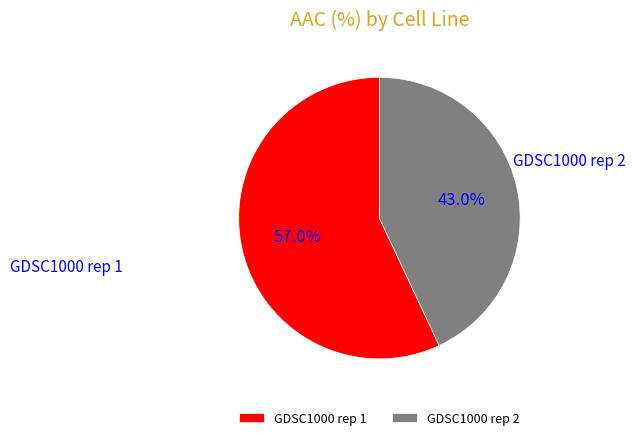

What portion of the pie excludes GDSC1000 rep 2?

57.0%